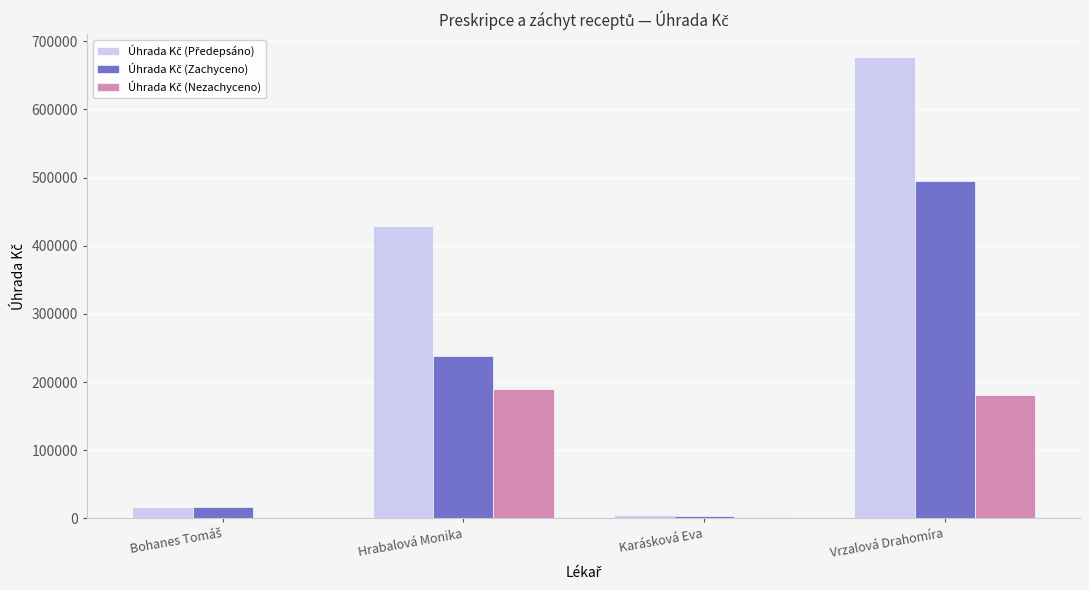

Are the bars grouped side by side (vs. stacked)?

Yes